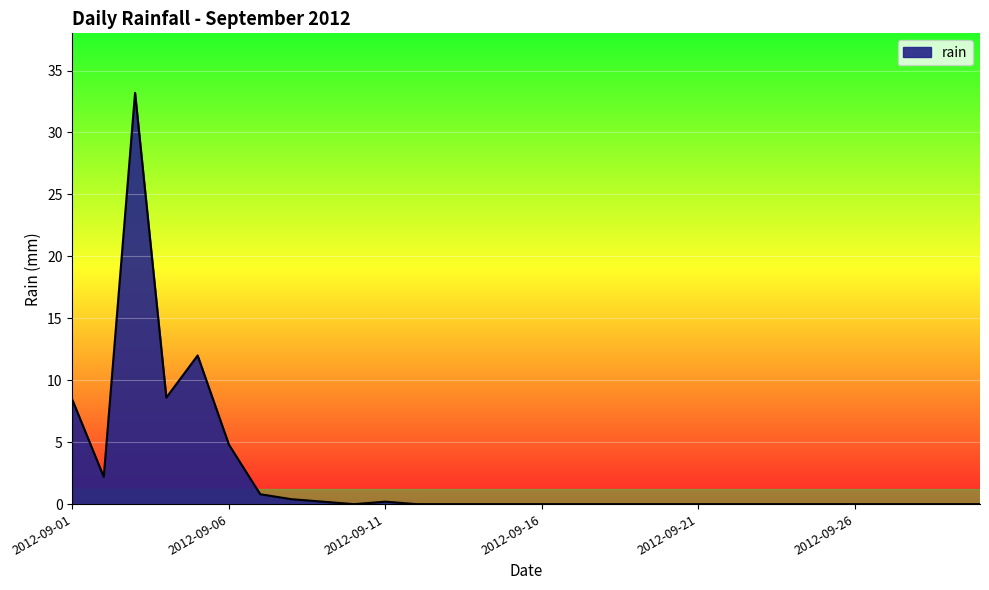

How many series are shown in this chart?

1